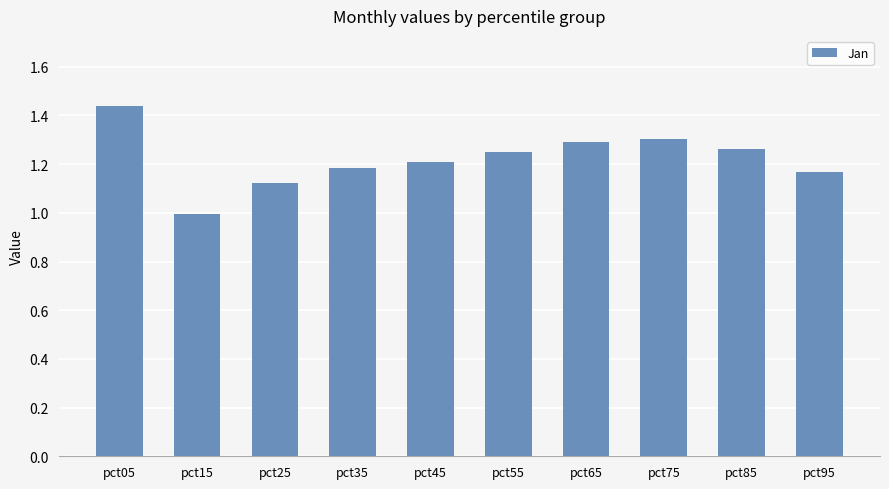

Is it true that the value at pct25 is 0.3?

False